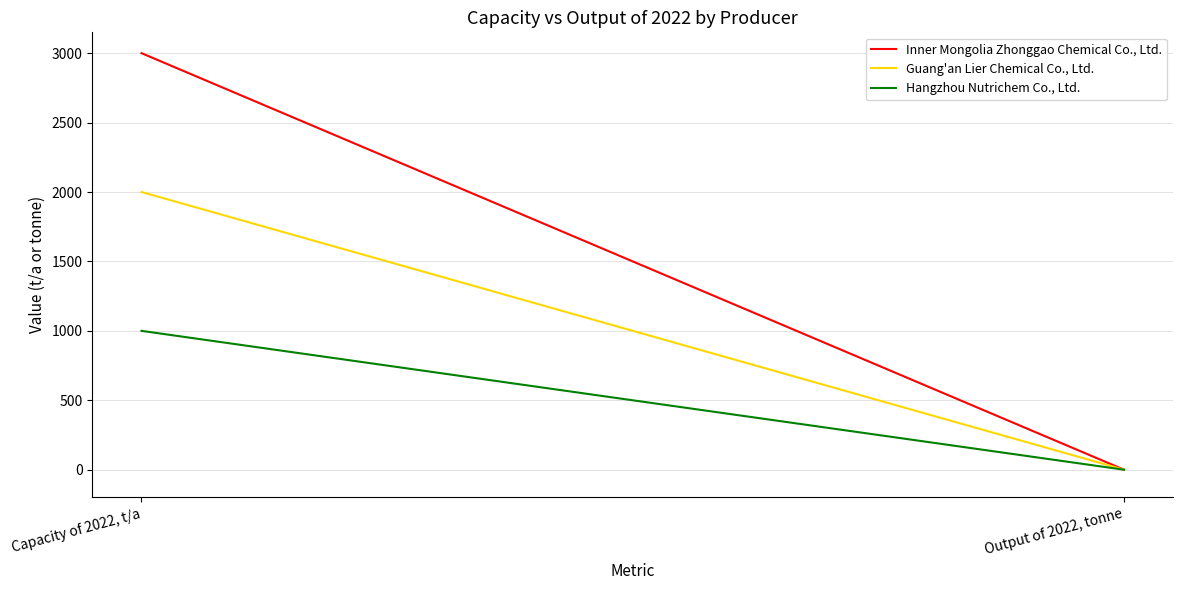

Which has a higher value, Output of 2022, tonne or Capacity of 2022, t/a?

Capacity of 2022, t/a